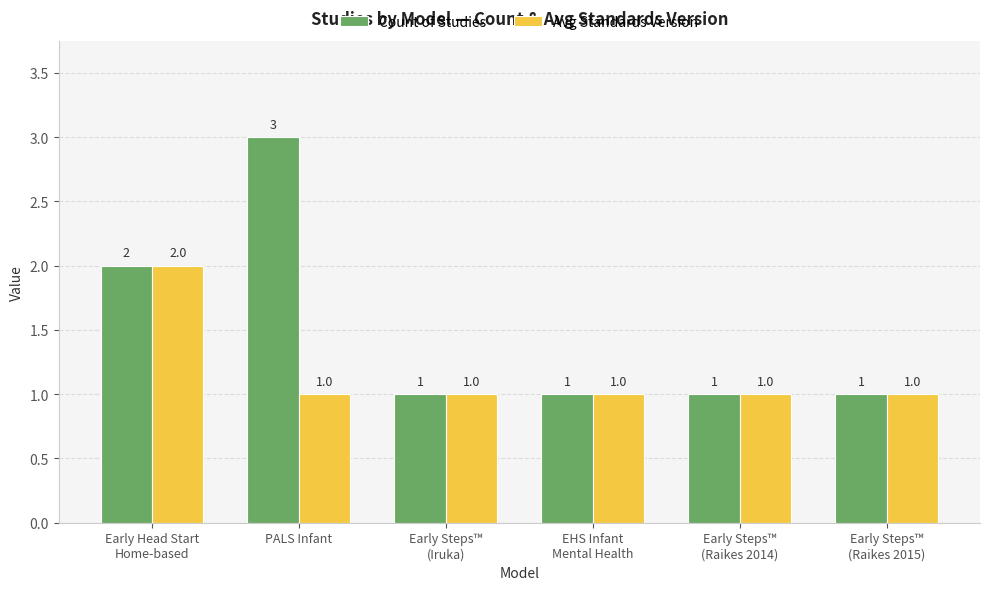

What is the total value across all series at EHS Infant
Mental Health?

2